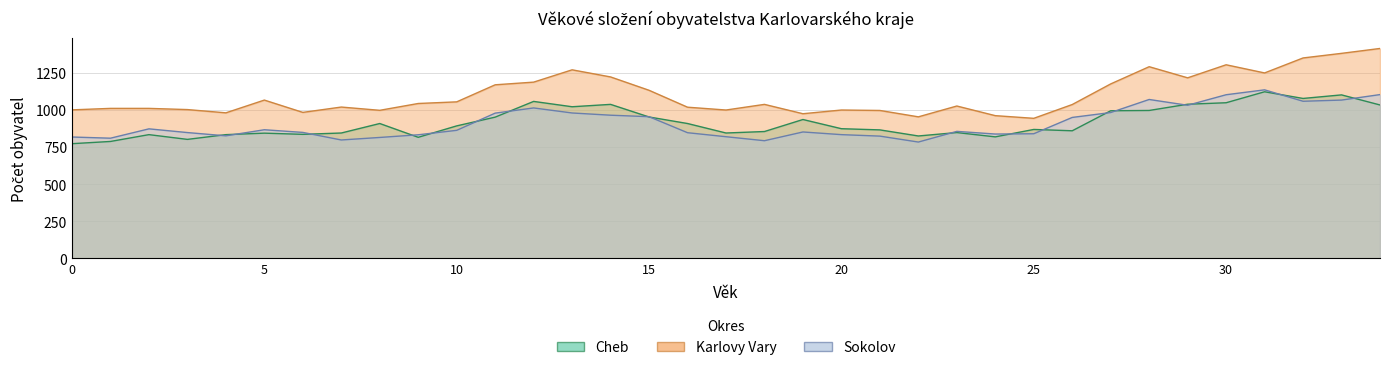

At which category is the sum across all series the highest?

34